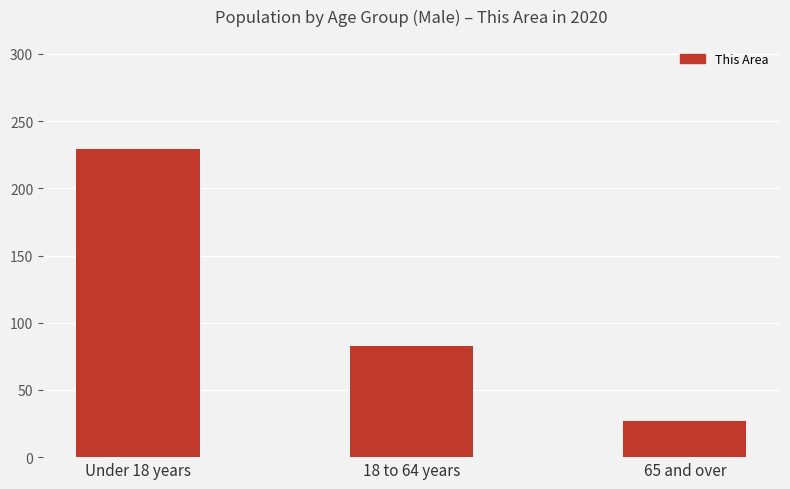

Which label corresponds to the smallest value in the chart?

65 and over